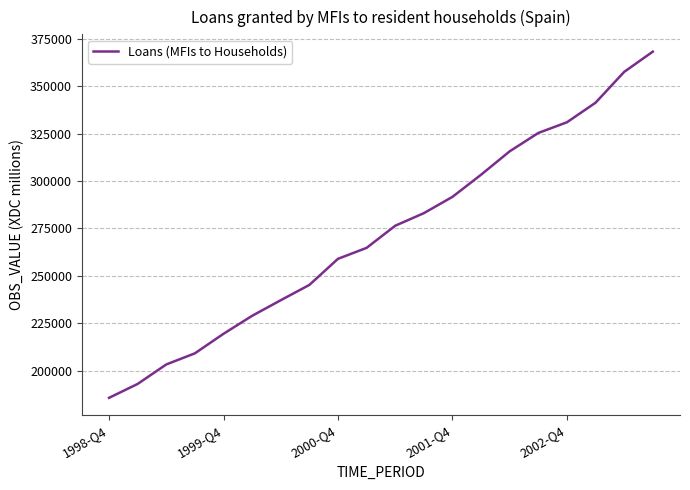

Reading left to right, what are all the values shown in this chart?

185812	193139	203394	209250	219538	229010	237217	245273	259017	264784	276435	283058	291645	303305	315629	325289	330918	341220	357450	368105